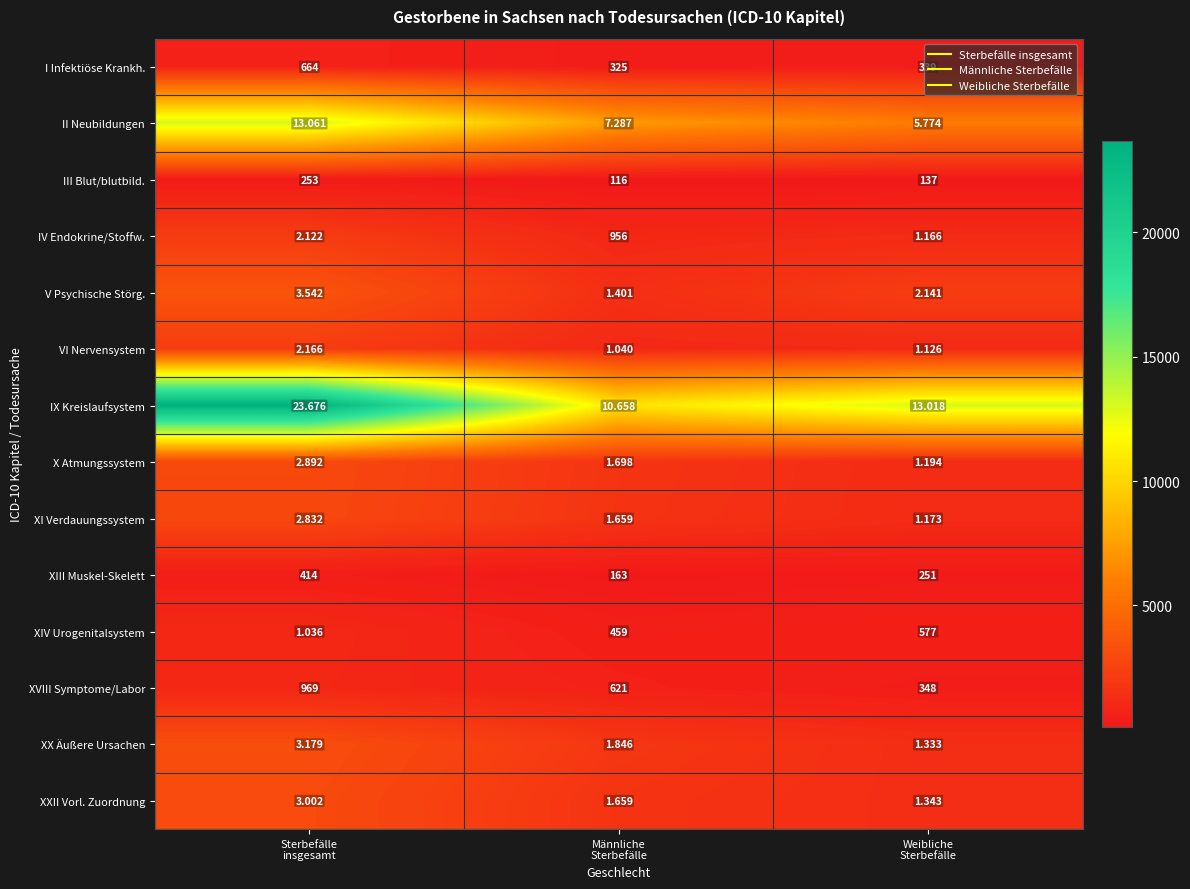

Which label corresponds to the largest value in the chart?

Sterbefälle
insgesamt